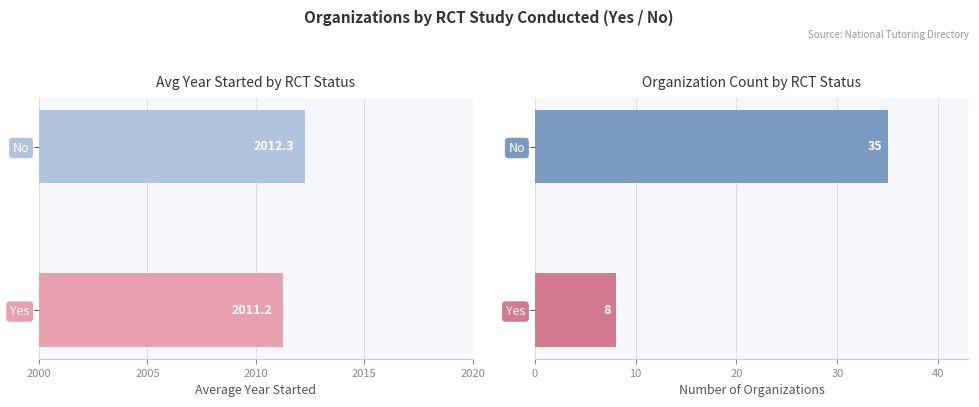

The value of Avg Year Started at No is 808.2. True or false?

False